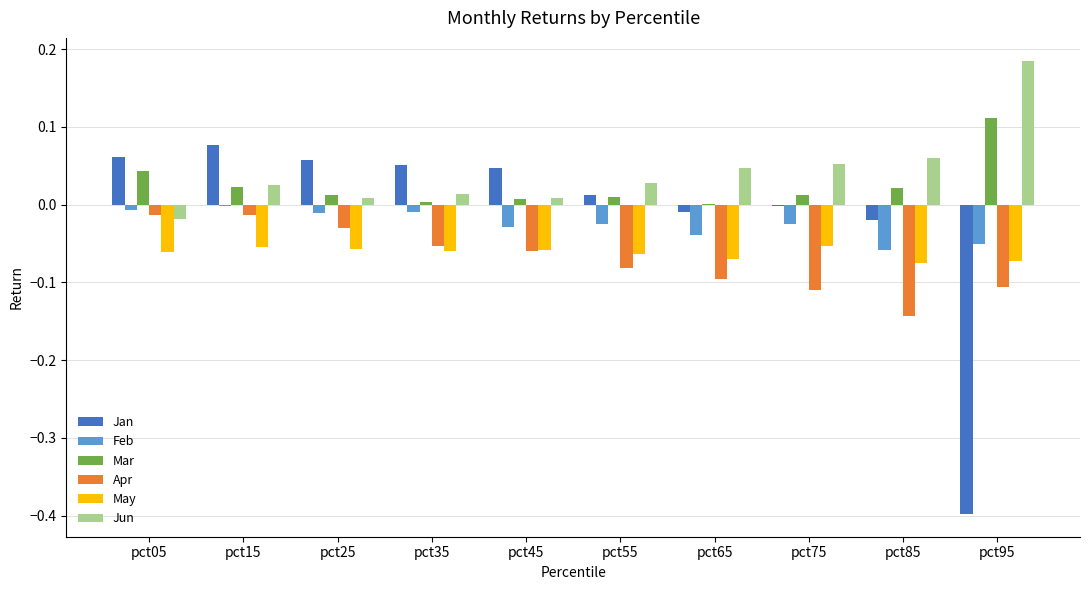

What is the total value across all series at pct85?

-0.2